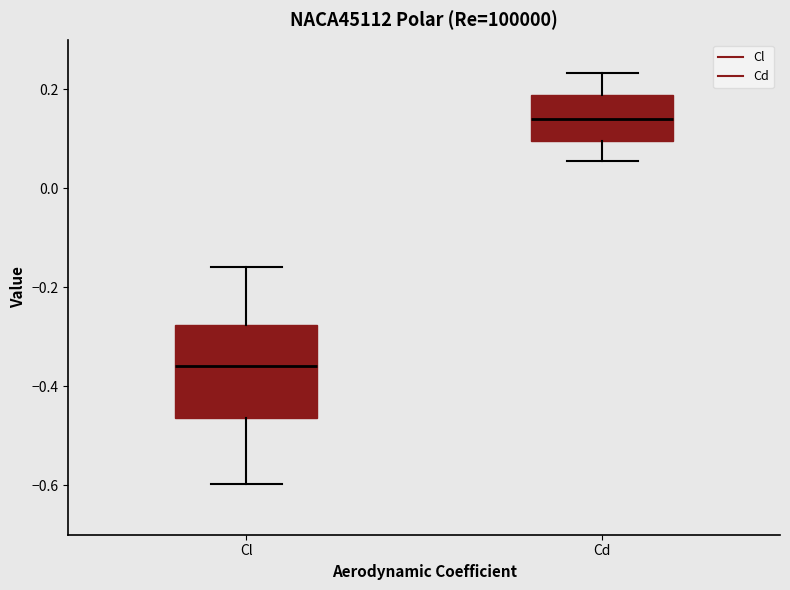

Which box is the tallest, from its lower edge to its upper edge?

Cl